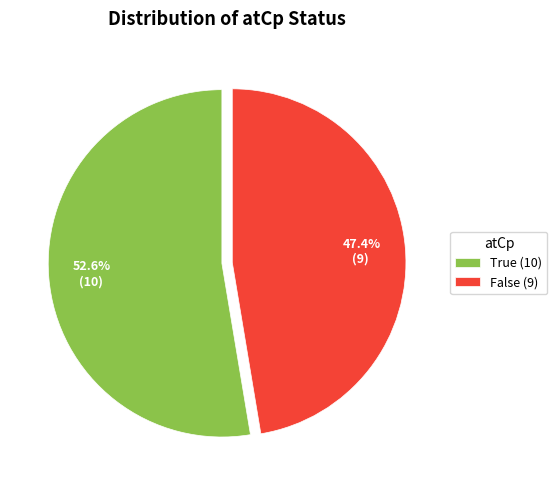

Between True (10) and False (9), which is larger?

True (10)